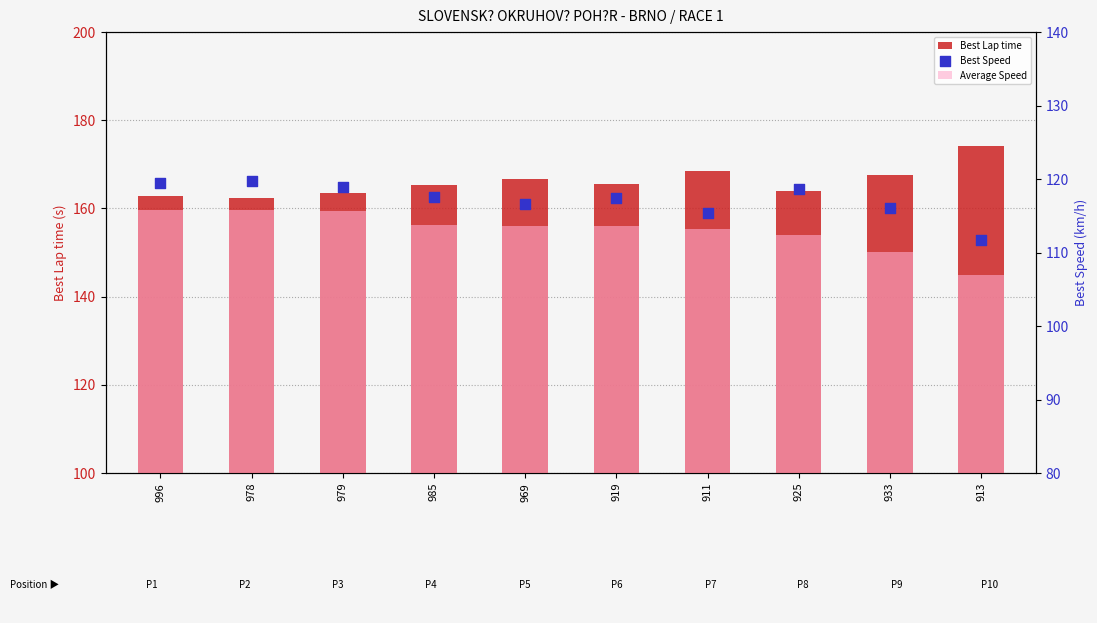

What are all the series names shown in the legend?

Best Lap time, Average Speed, Best Speed